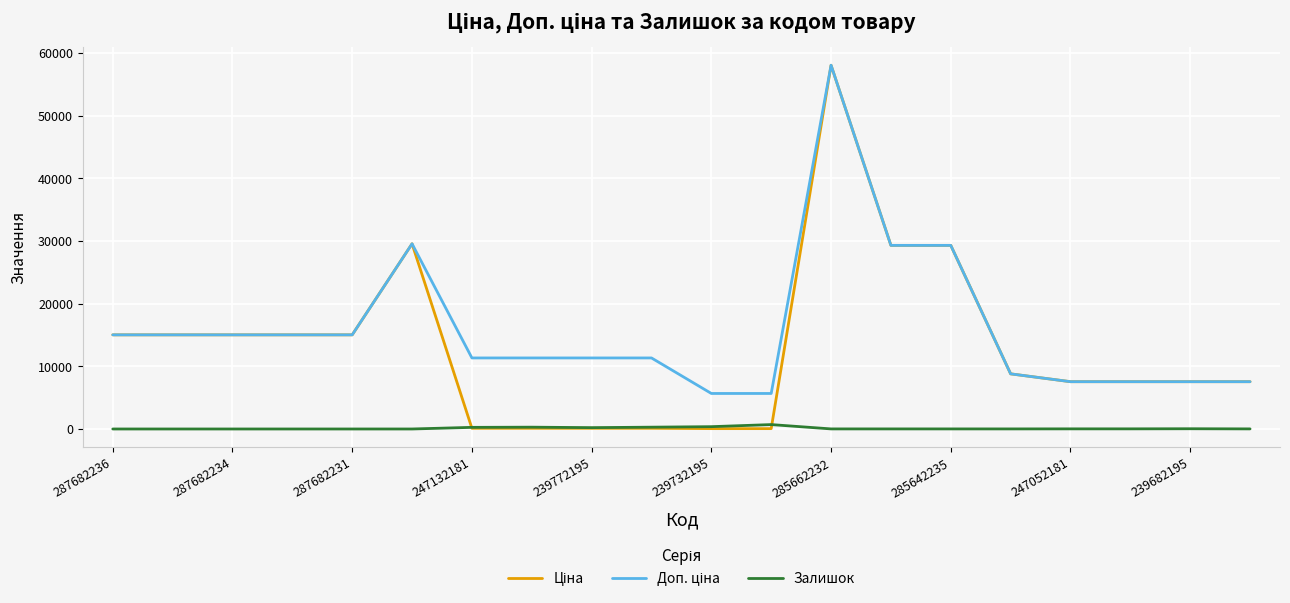

What is the maximum value shown in the chart?

58037.0